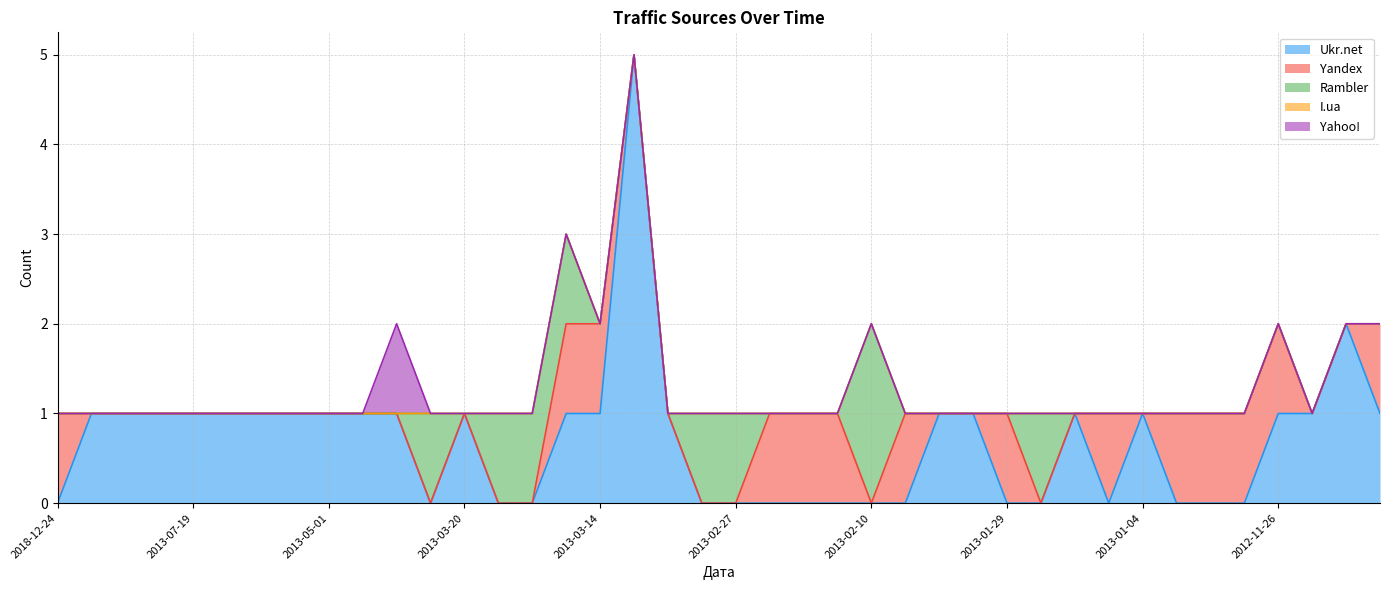

Is the value of Yahoo! at 2013-02-27 greater than the value of Yandex at 2012-12-19?

No